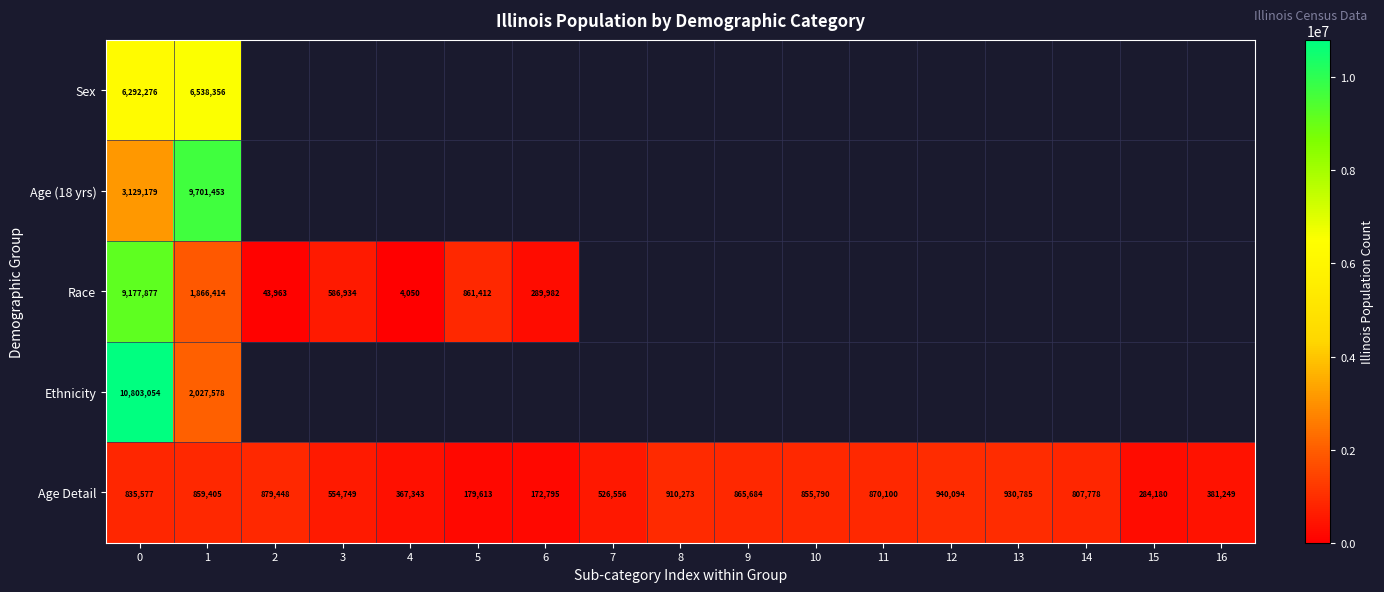

What is the difference between the maximum and second lowest values in the Age Detail series?

760481